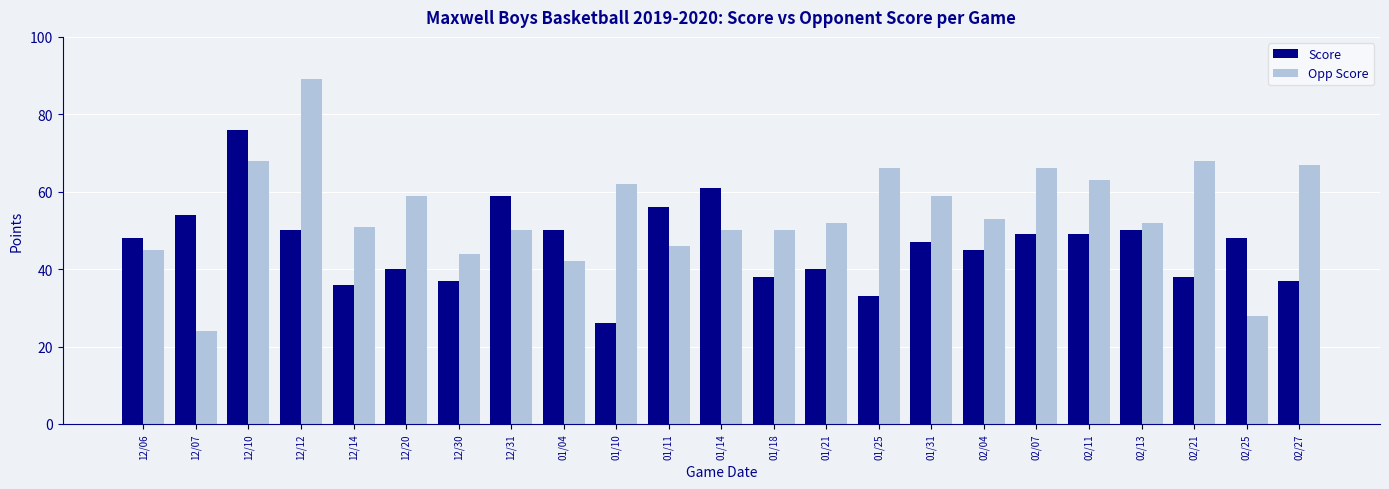

What is the spread (max minus min) of values at 01/31?

12